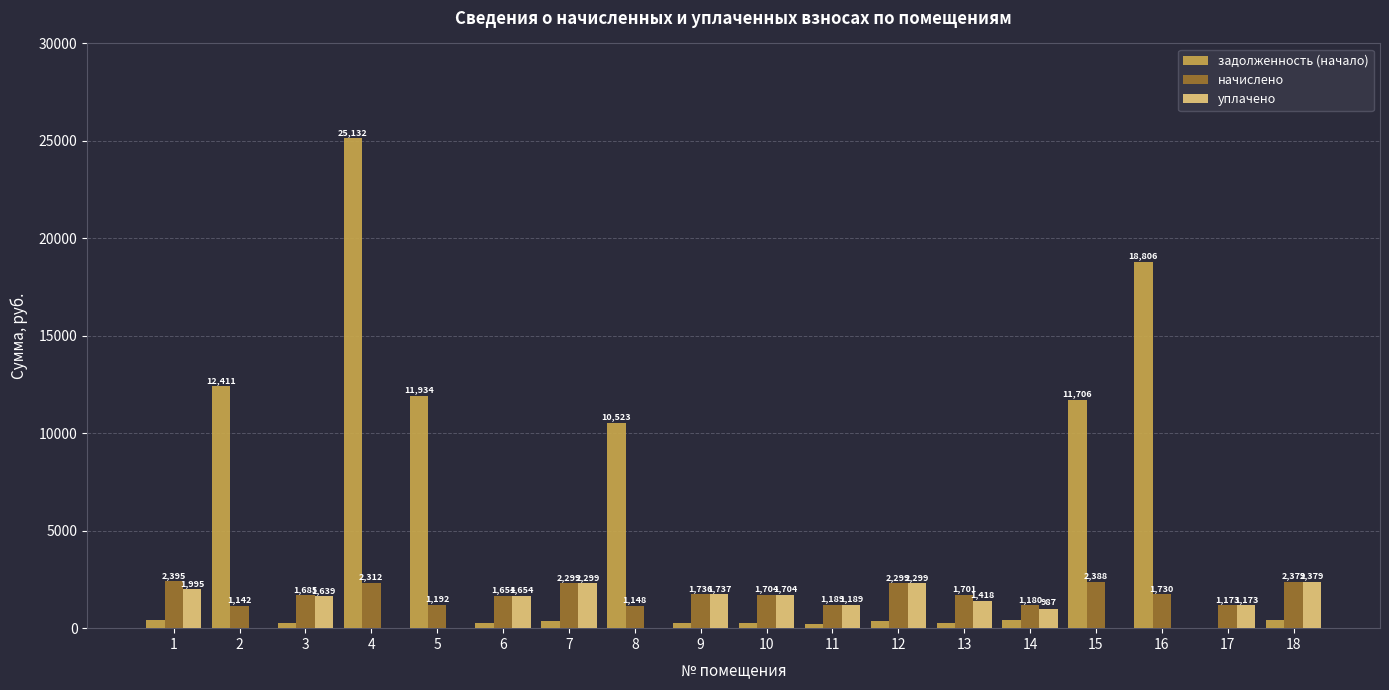

Which series has the largest total across all categories?

задолженность (начало)